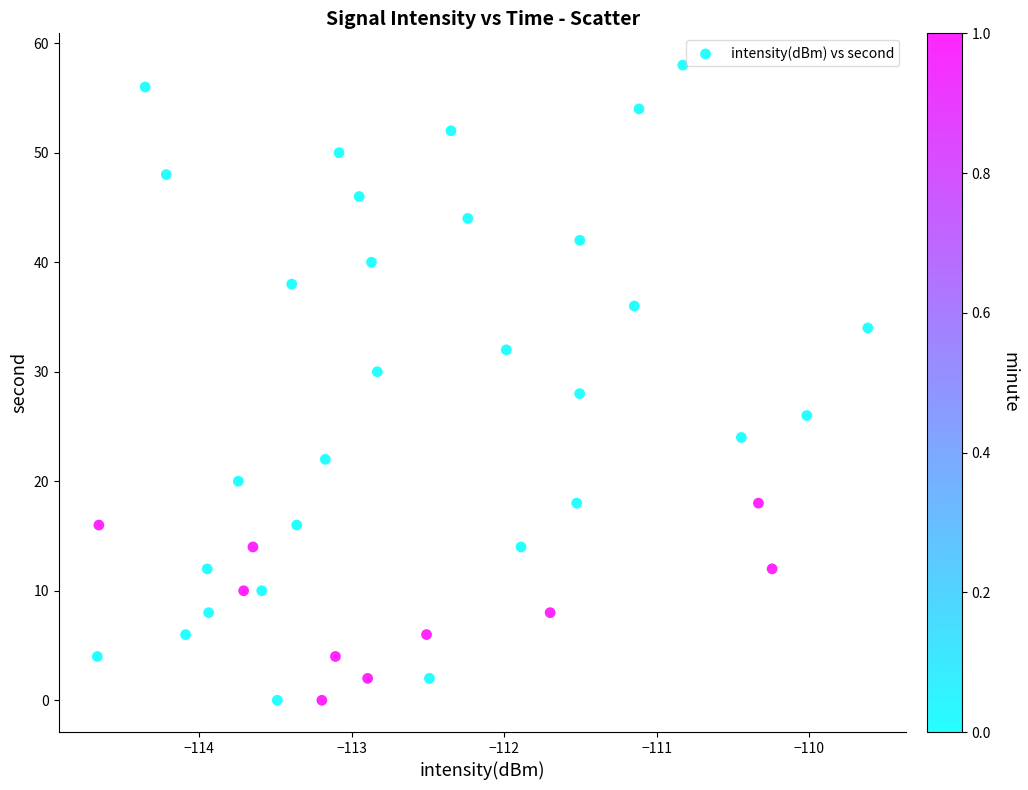

What is the range of Y values (max minus min)?

58